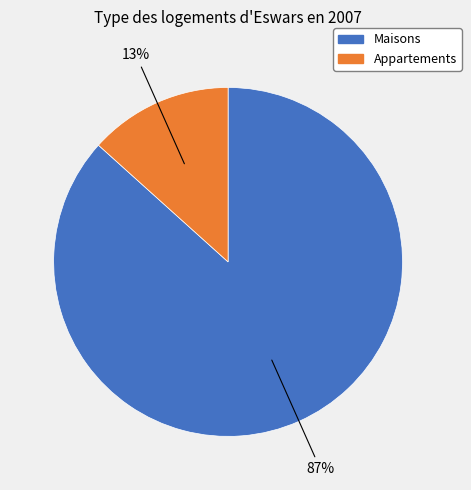

Is there any slice that represents more than half of the pie?

Yes